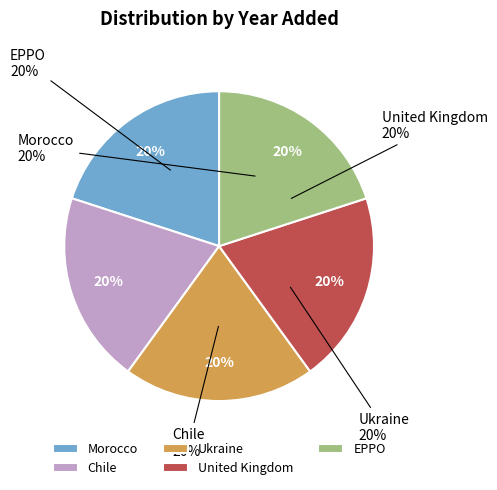

Is there a majority slice in this chart?

No